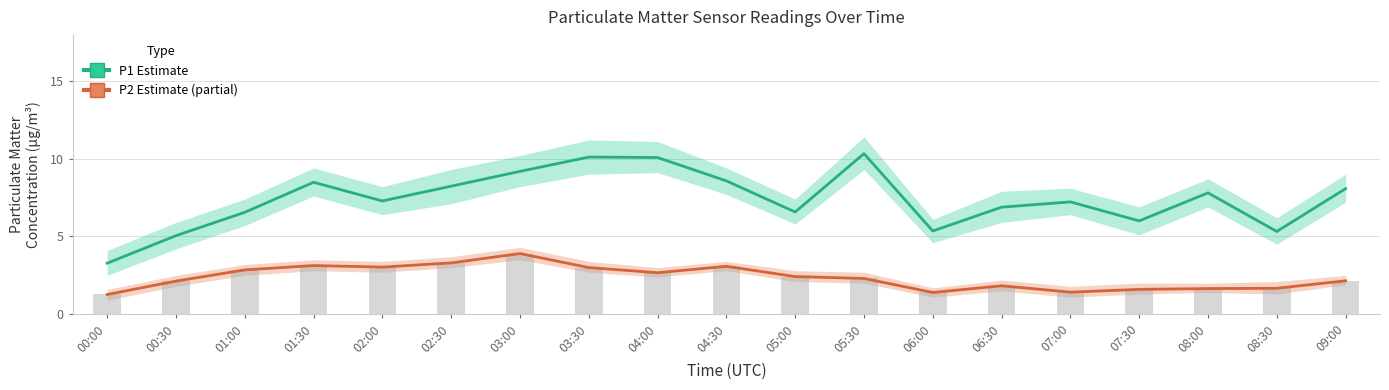

How many data points in P1 (PM10 Estimate) are less than 7?

8